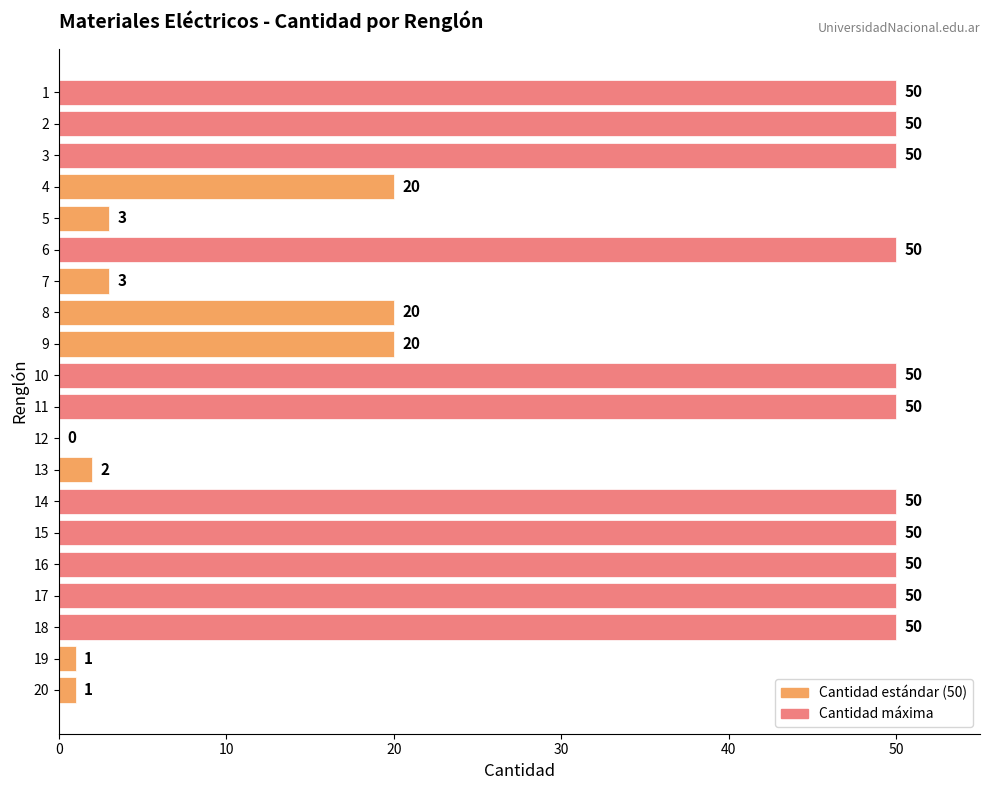

The value at 5 is 5. True or false?

False